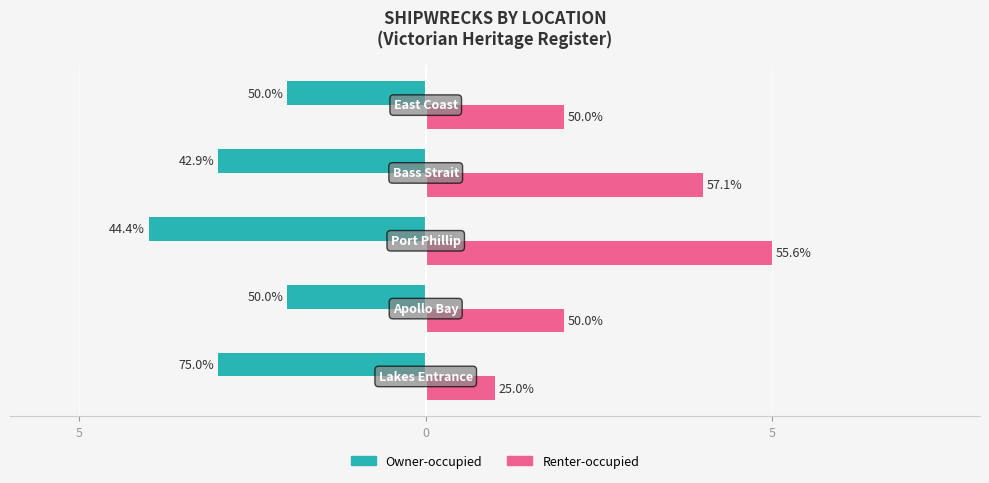

What are all the series names shown in the legend?

Owner-occupied, Renter-occupied